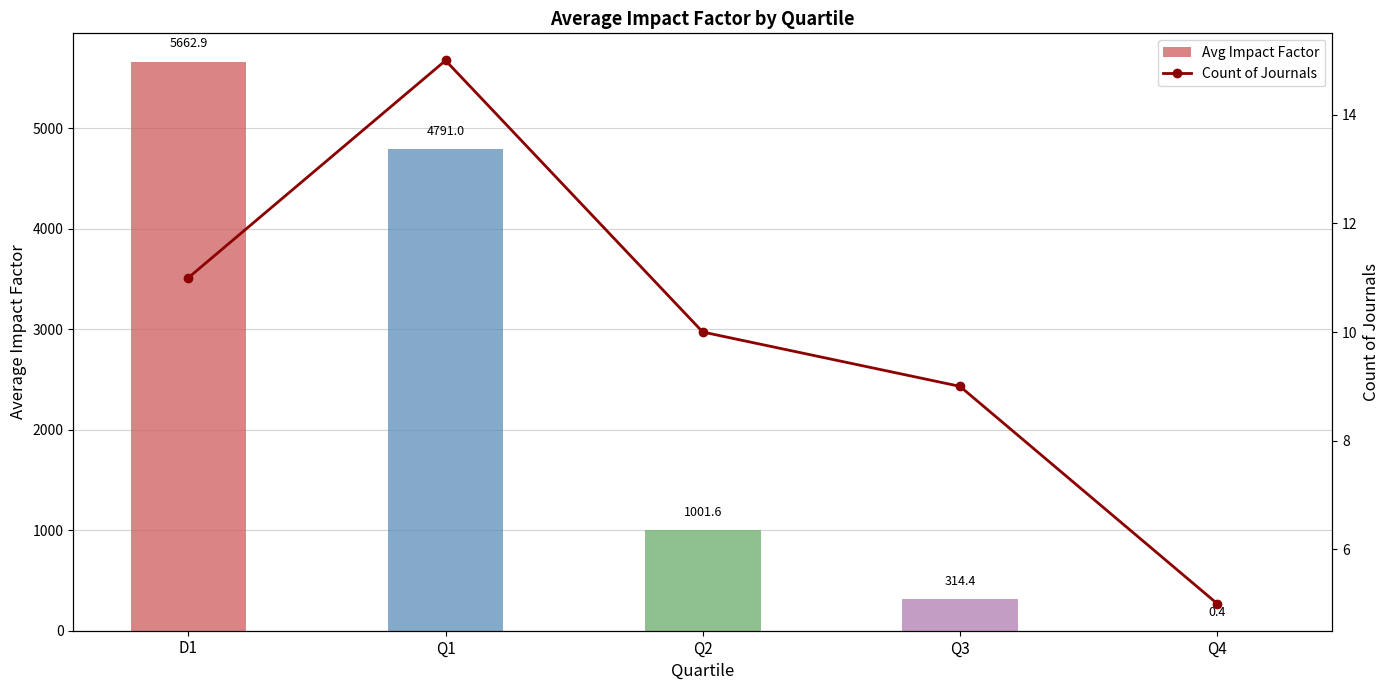

What is the approximate value of Count of Journals at Q1?

15.0